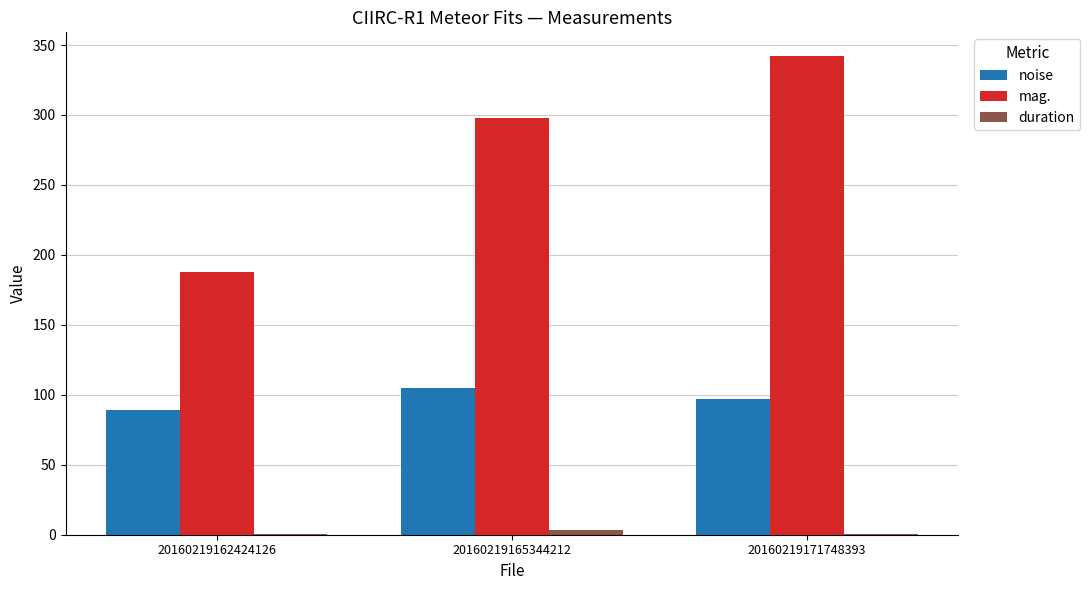

At which category is the sum across all series the highest?

20160219171748393